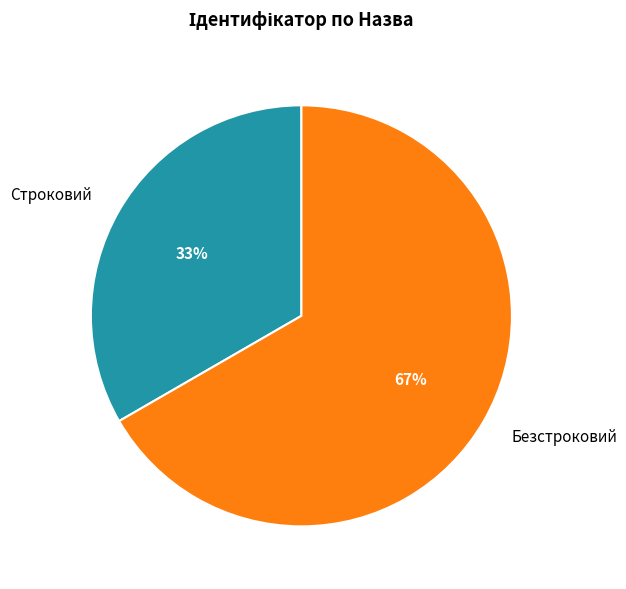

To the nearest percent, what portion does Строковий represent?

33%